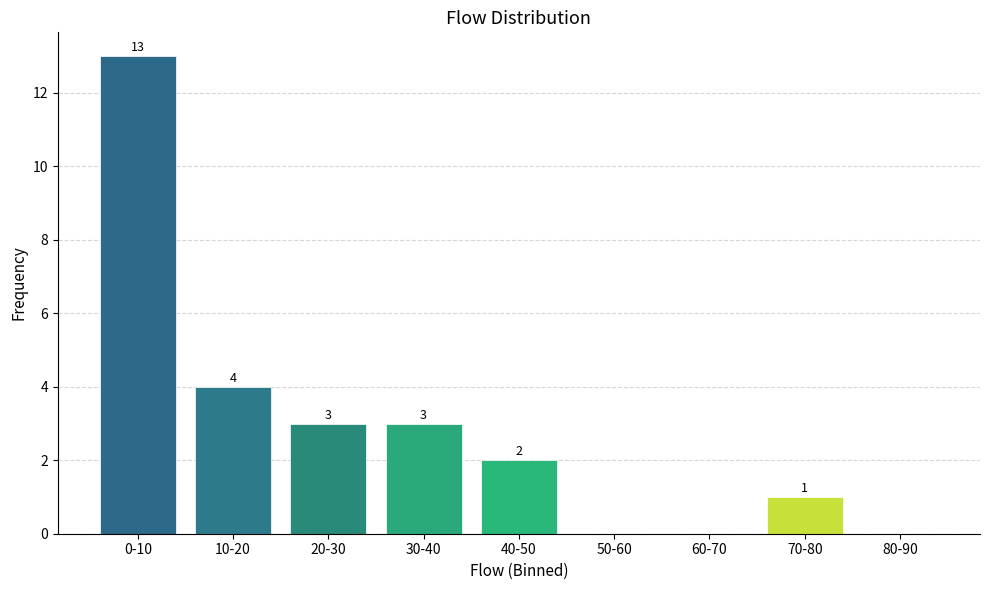

Reading left to right, extract all data points from this chart.

0-10=13	10-20=4	20-30=3	30-40=3	40-50=2	50-60=0	60-70=0	70-80=1	80-90=0